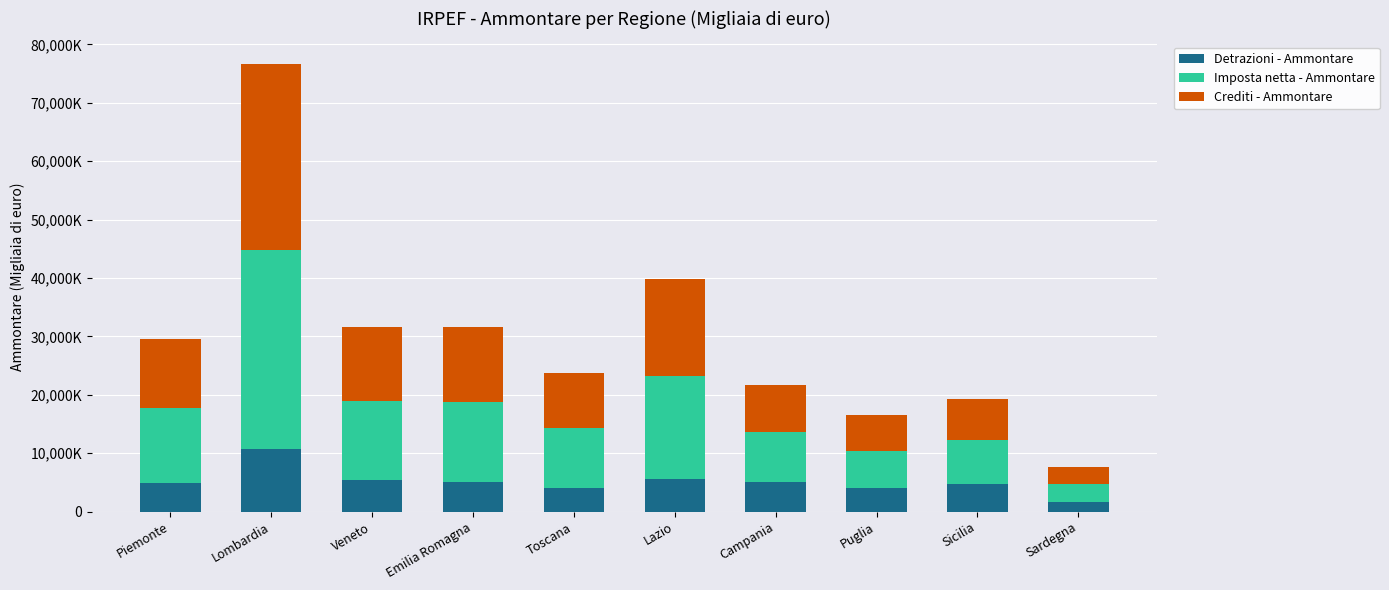

What are all the series names shown in the legend?

Detrazioni - Ammontare, Imposta netta - Ammontare, Crediti - Ammontare